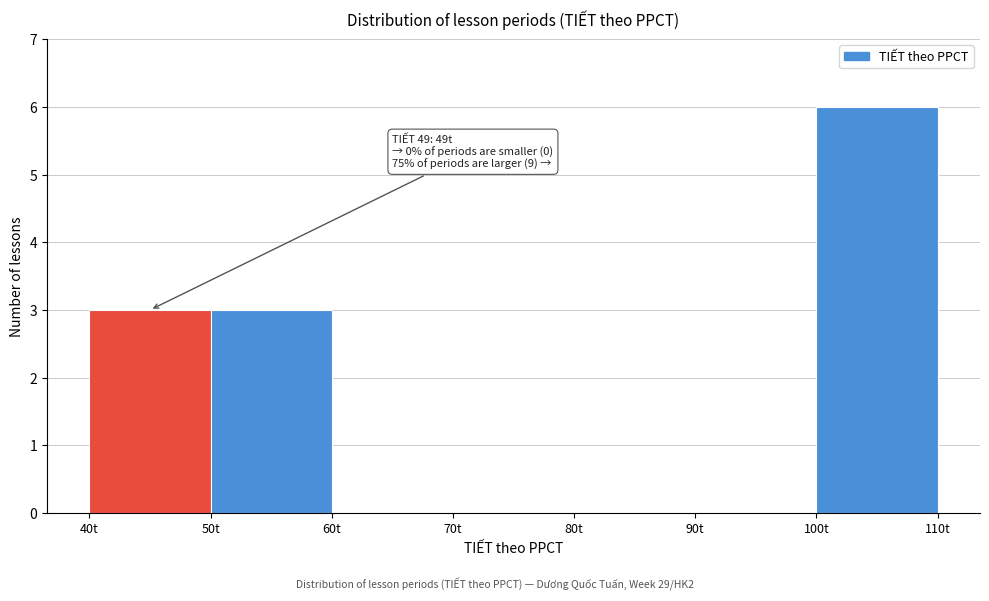

Which range on the x-axis has the tallest bar?

100 to 110